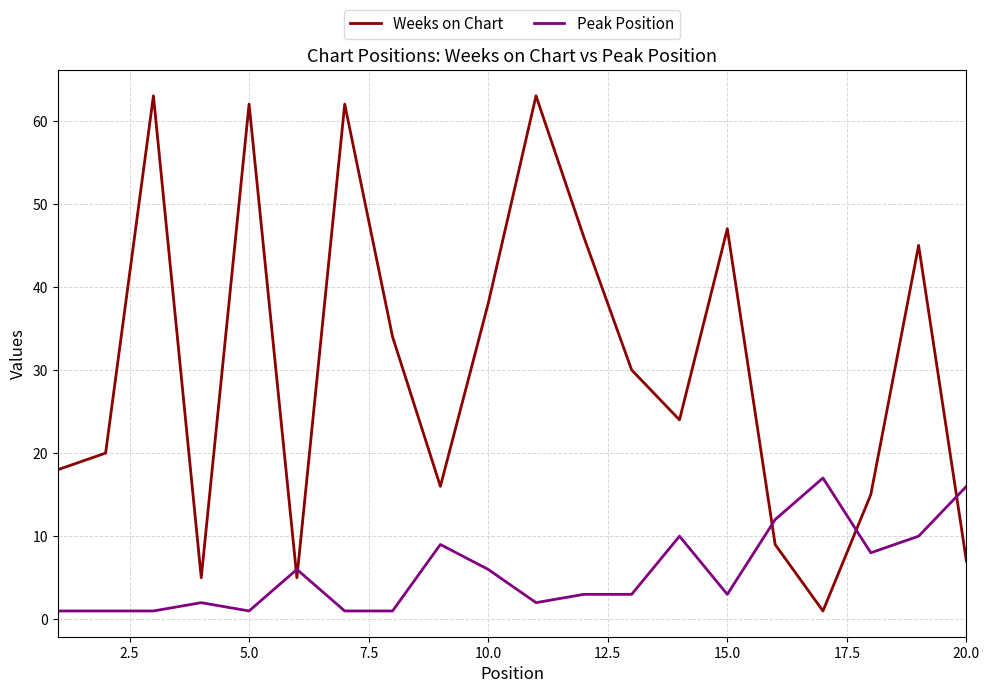

Rank the series by their average value, from highest to lowest.

Weeks on Chart, Peak Position